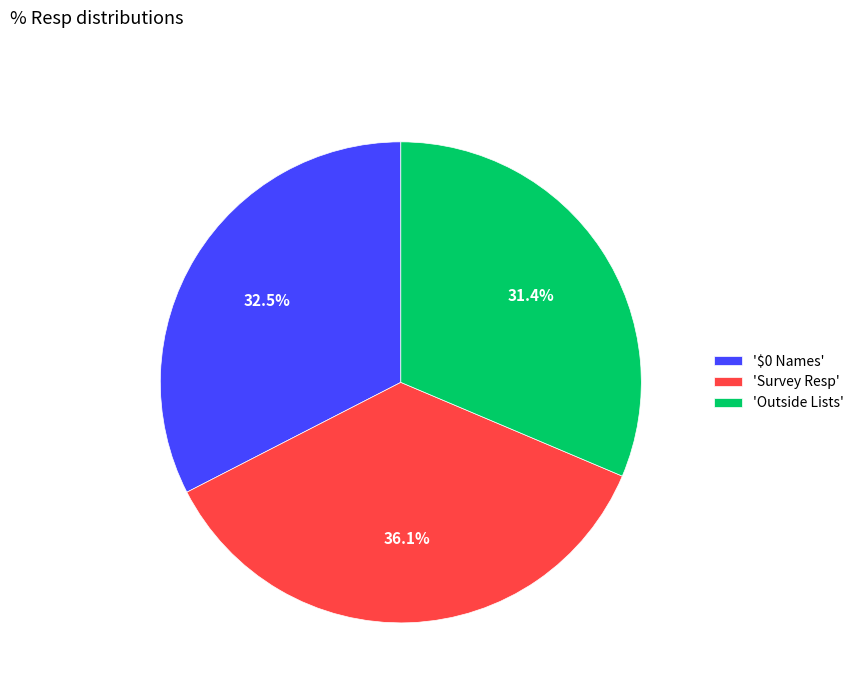

Is the sum of 'Survey Resp' and '$0 Names' greater than half?

Yes